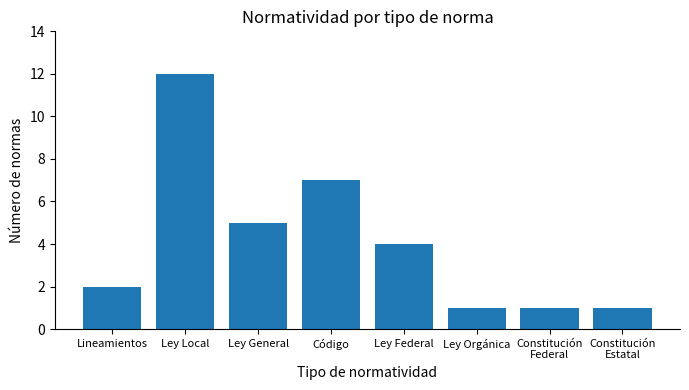

How many categories are shown in the chart?

8